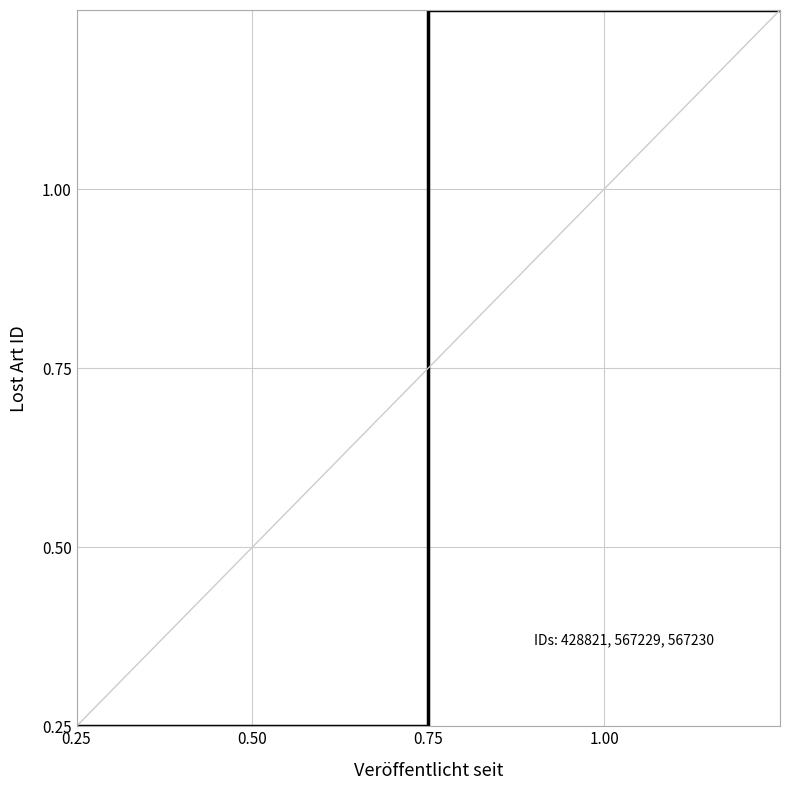

Count the number of values greater than 0.

3